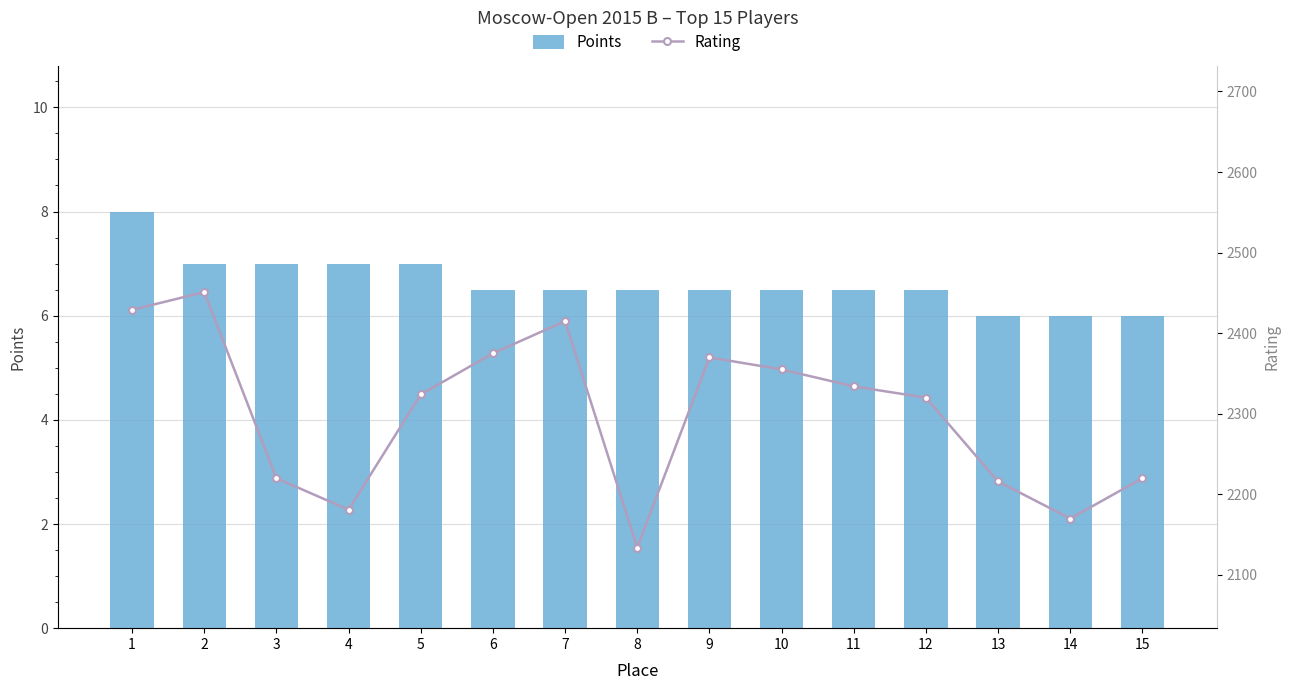

What is the spread (max minus min) of values at 8?

2127.5